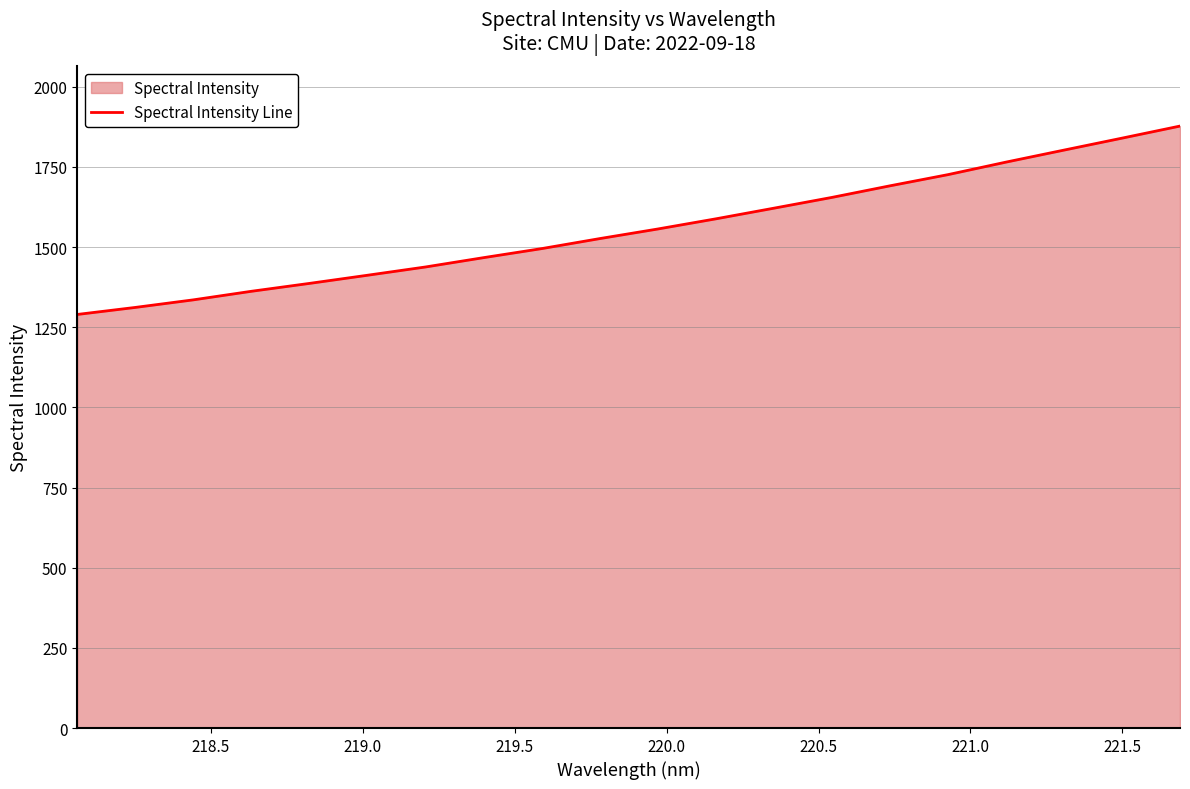

What is the minimum value shown in the chart?

1290.0